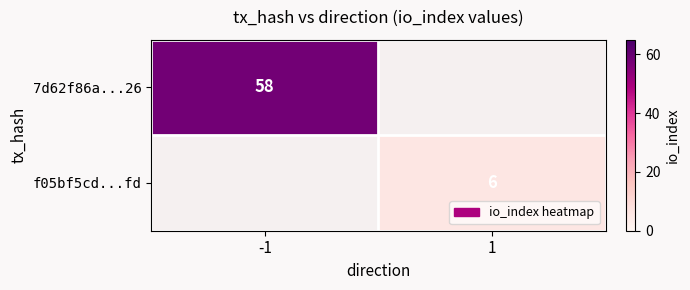

Is the value of f05bf5cd...fd at 1 greater than the value of 7d62f86a...26 at -1?

No